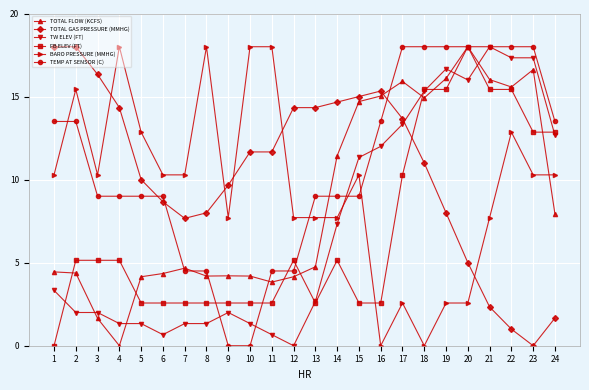

Does the chart have visible grid lines?

Yes